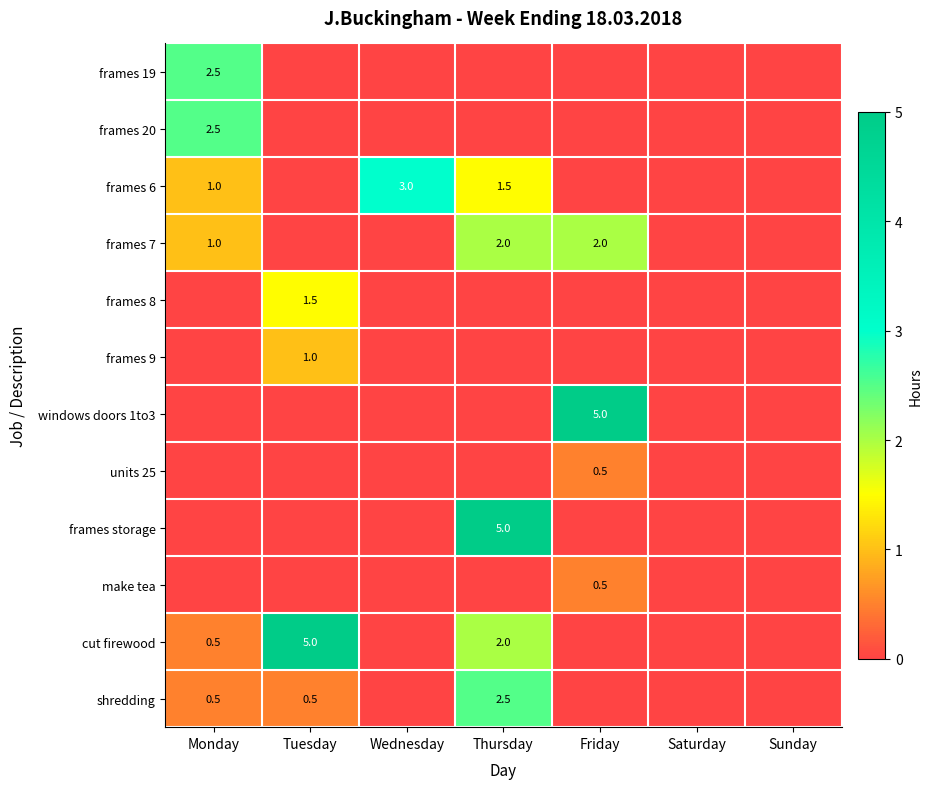

True or false: frames 8 has a value of 2.3 at Tuesday.

False